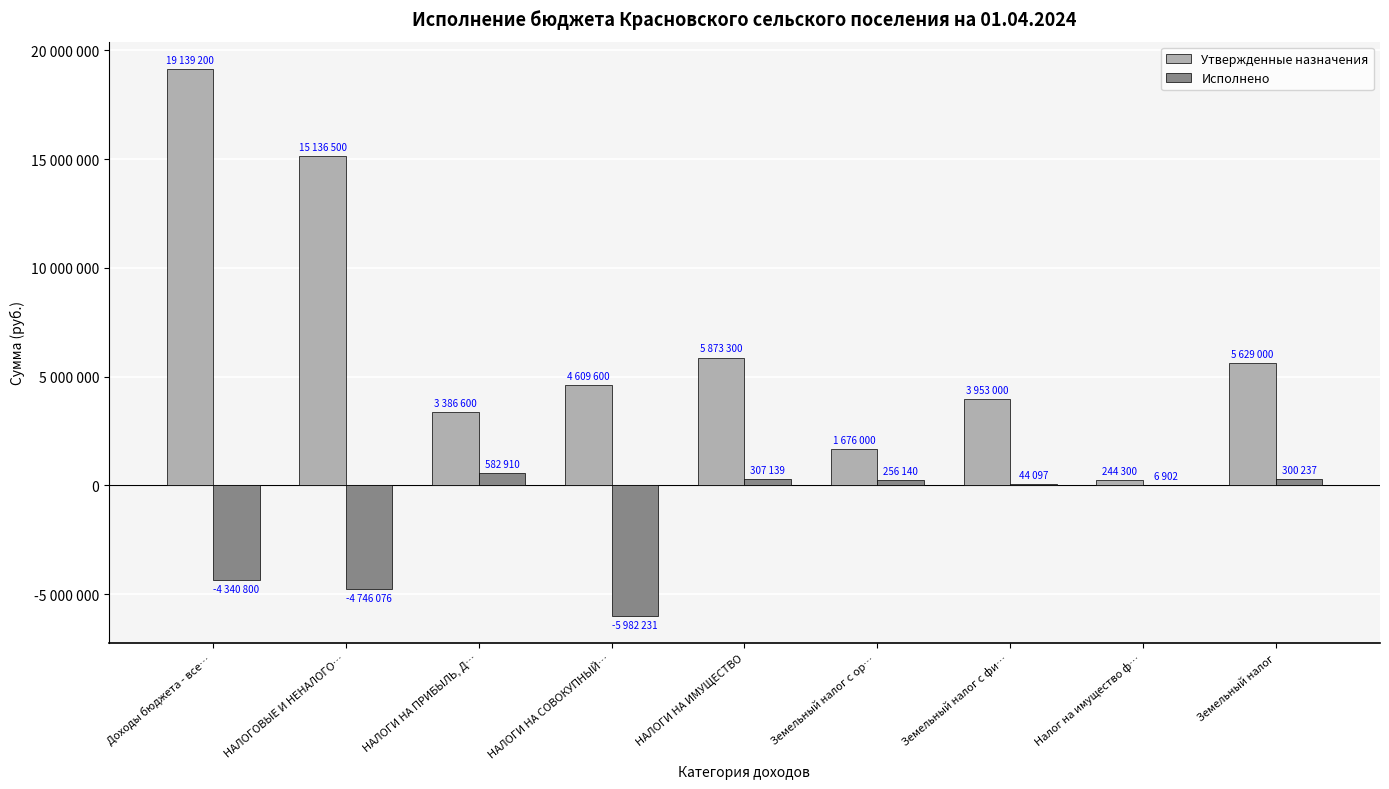

Are the bars grouped side by side (vs. stacked)?

Yes